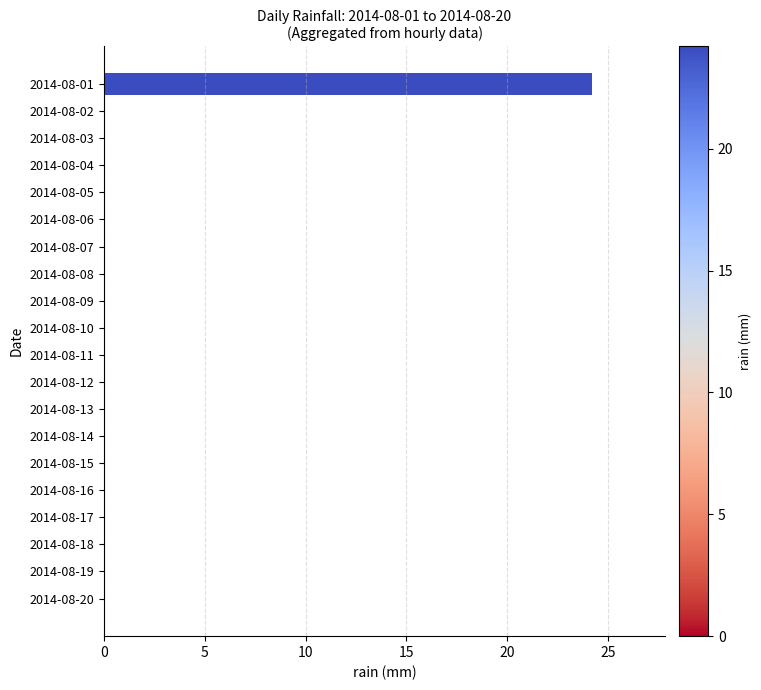

At which category does the chart reach its peak across all series?

2014-08-01